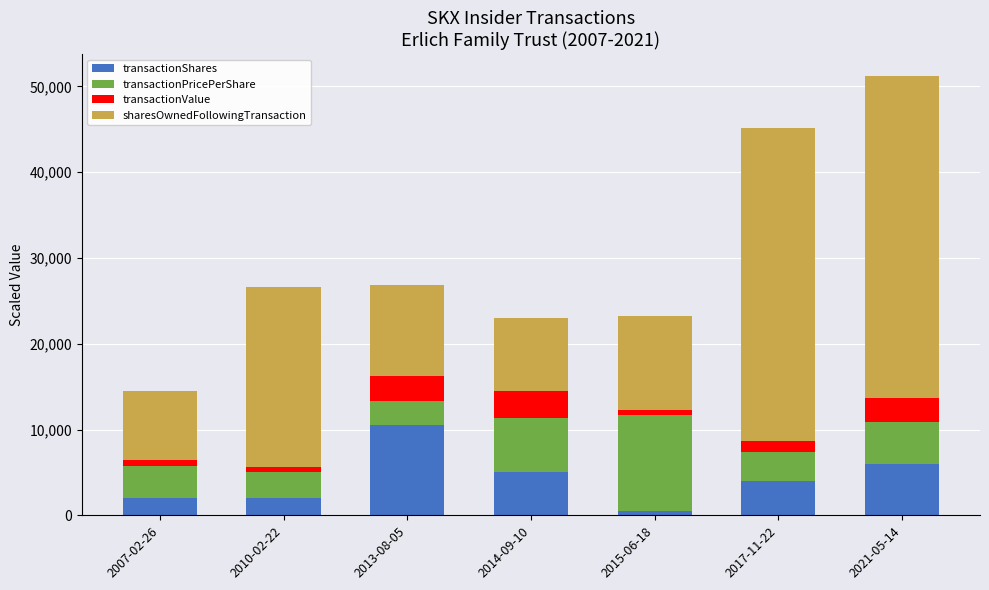

What is the average value of the transactionShares series?

4285.7